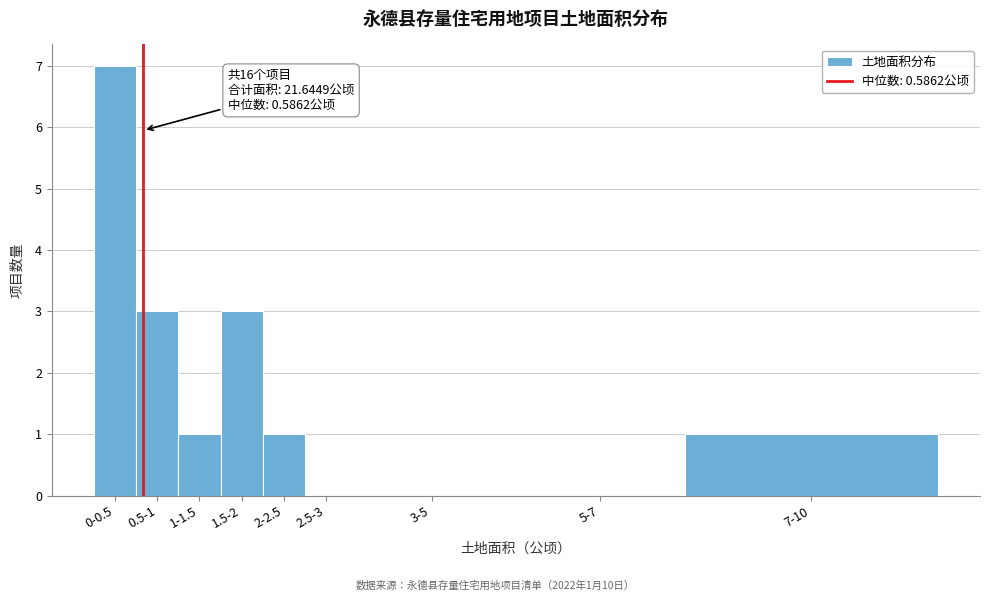

Reading left to right, transcribe all the data shown in this chart.

0-0.5=7	0.5-1=3	1-1.5=1	1.5-2=3	2-2.5=1	2.5-3=0	3-5=0	5-7=0	7-10=1